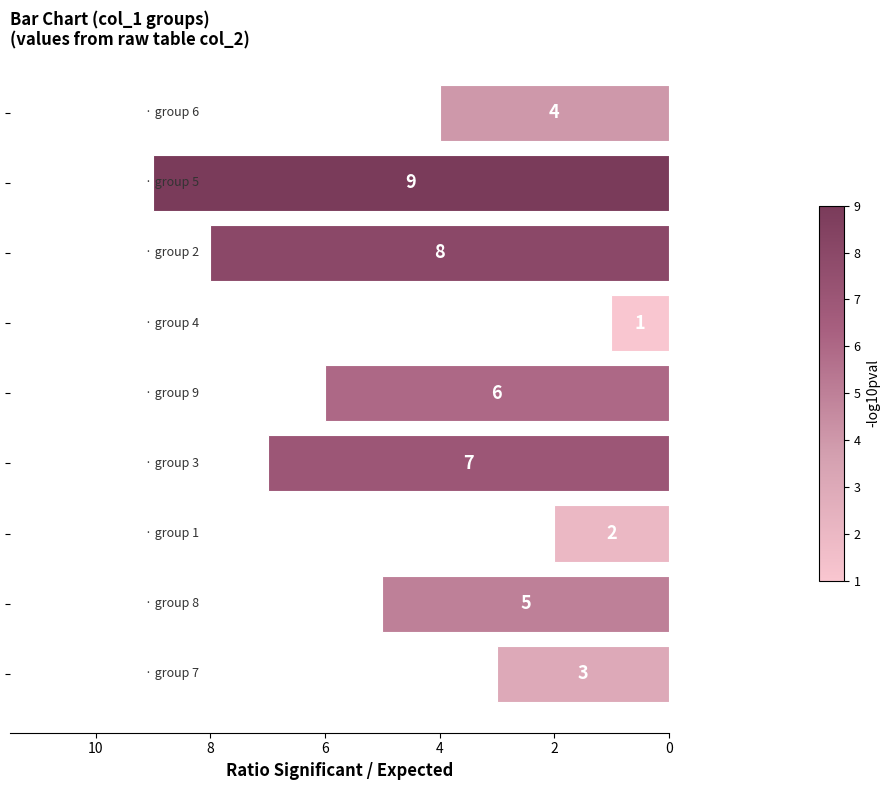

What is the average value?

5